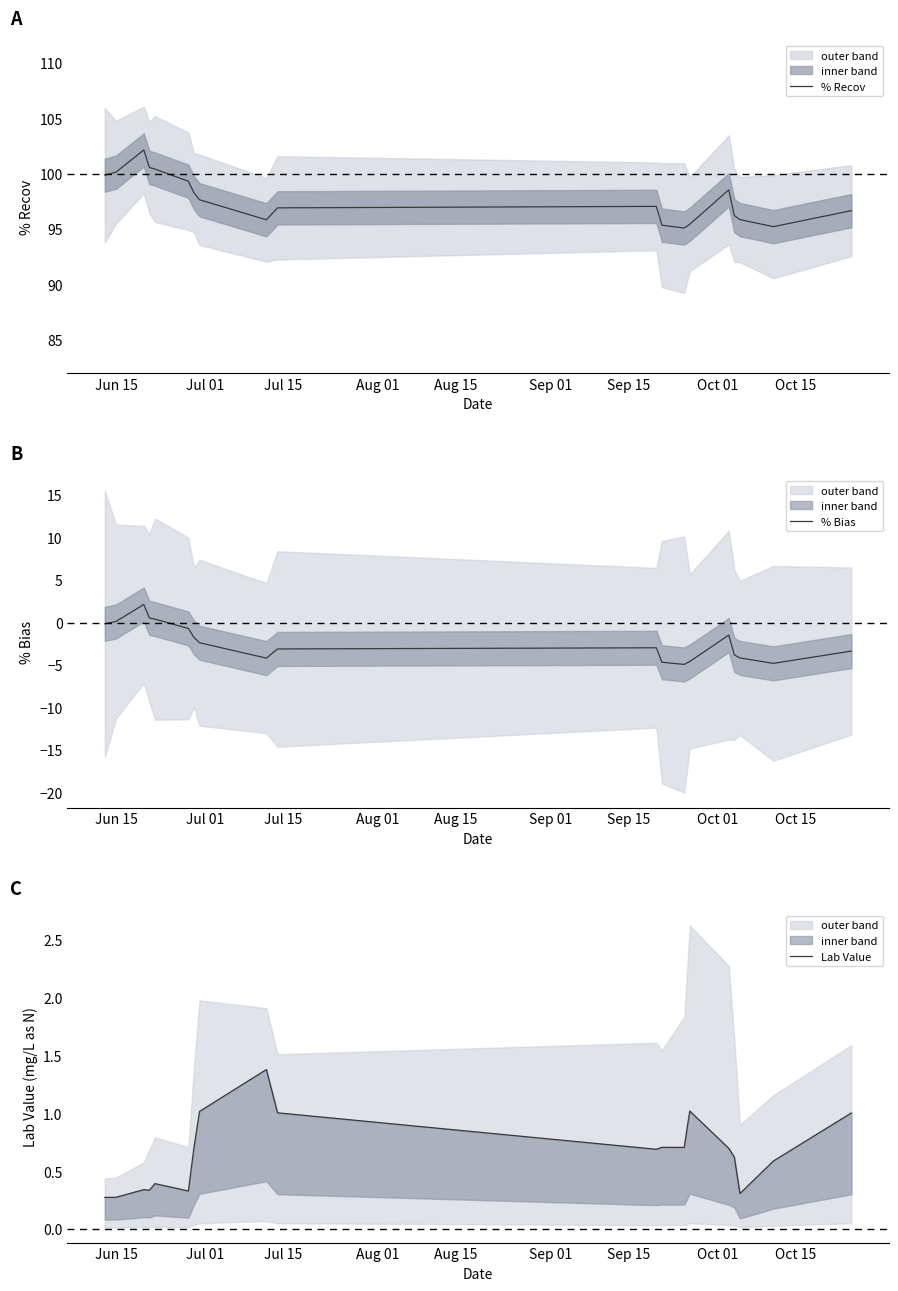

What are all the series names shown in the legend?

% Recov, % Bias, Lab Value